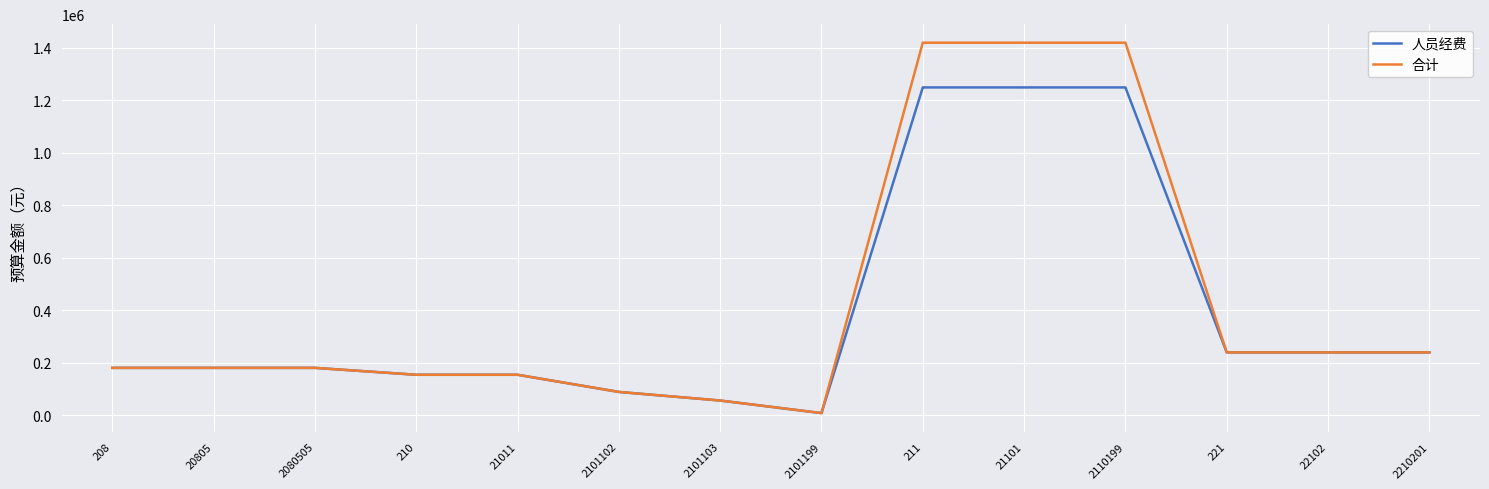

Which series changed the most between 211 and 221?

合计